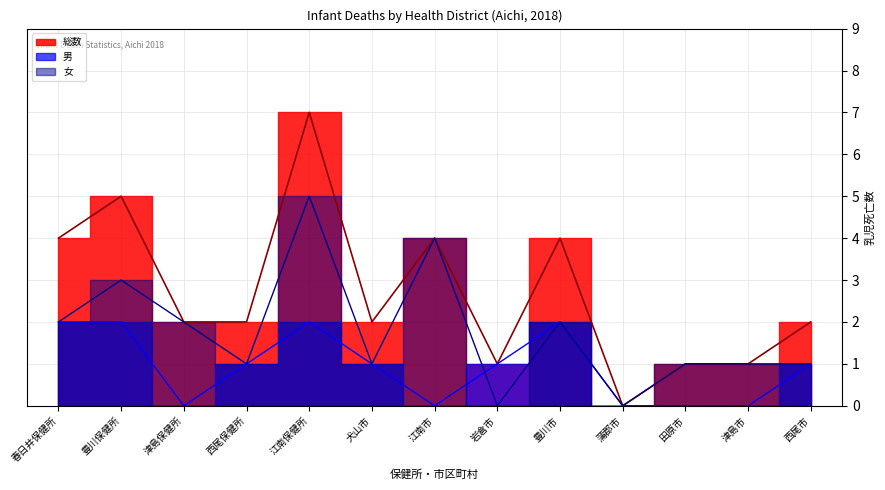

Which series has the largest range (max minus min)?

総数